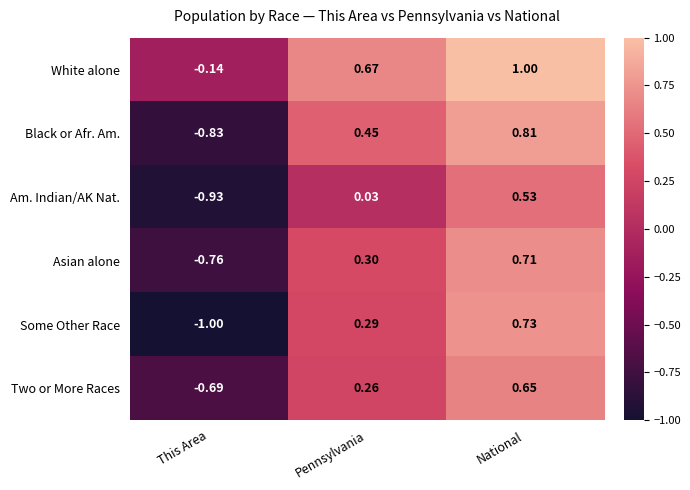

At which category is the sum across all series the highest?

National